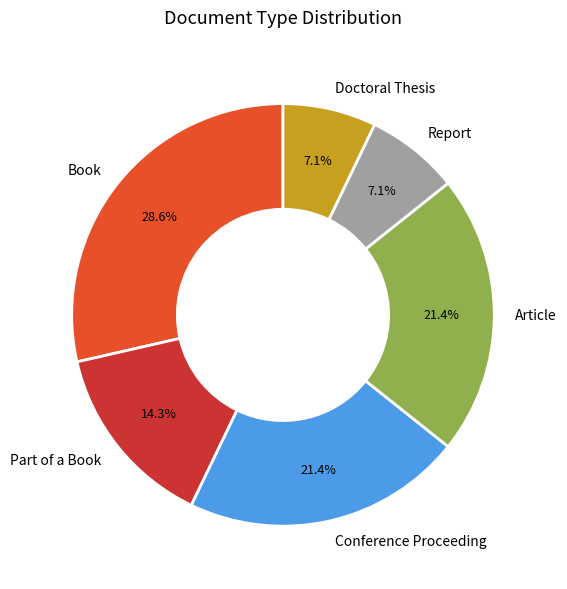

Is the sum of Article and Part of a Book greater than half?

No